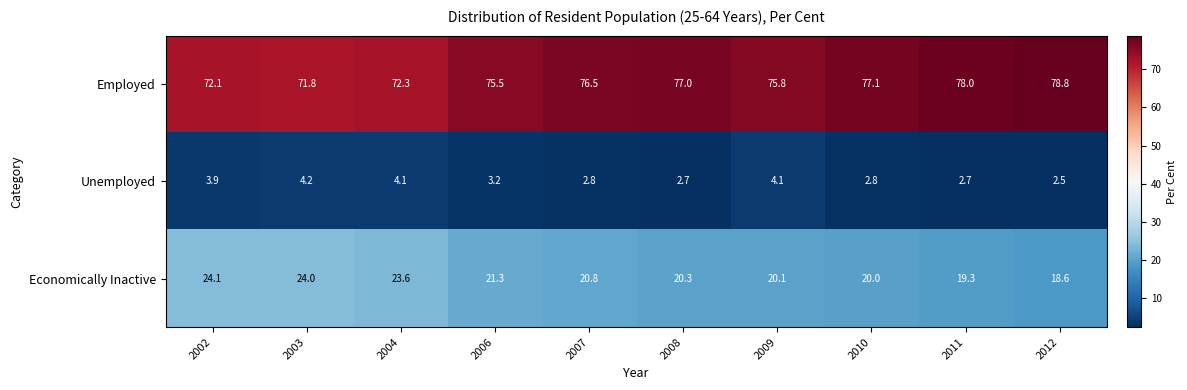

What value does the Economically Inactive series have at 2007?

20.8